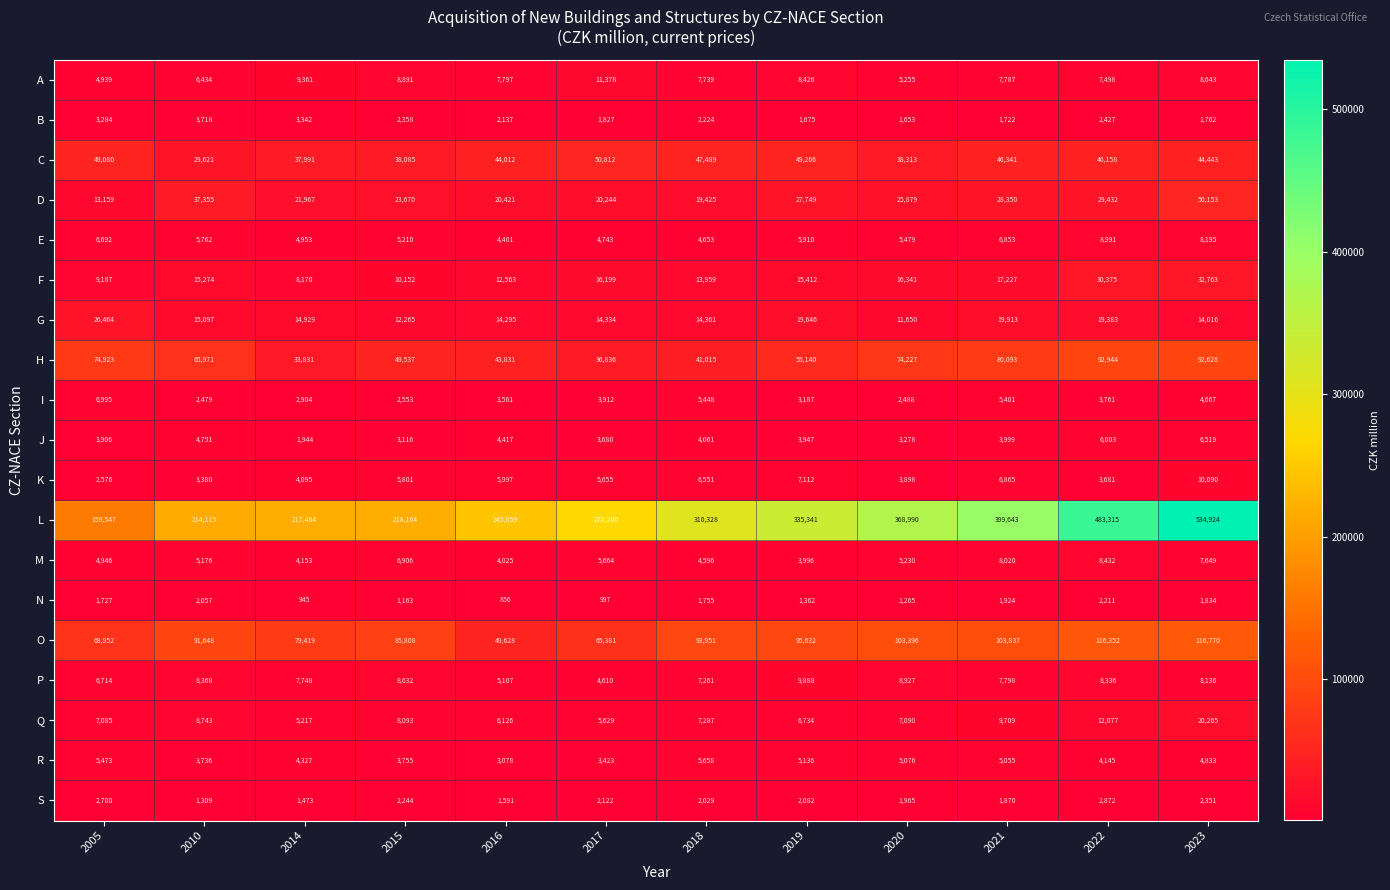

What is the difference between the maximum and minimum values in the C series?

21191